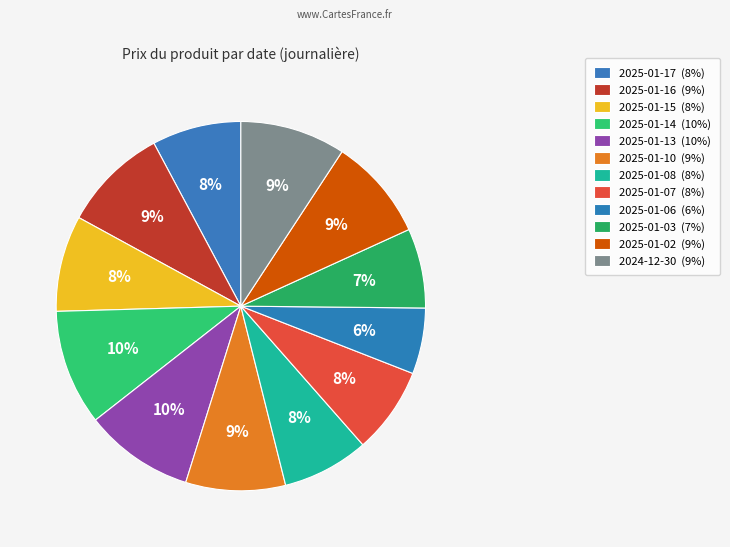

How many segments does this pie chart have?

12